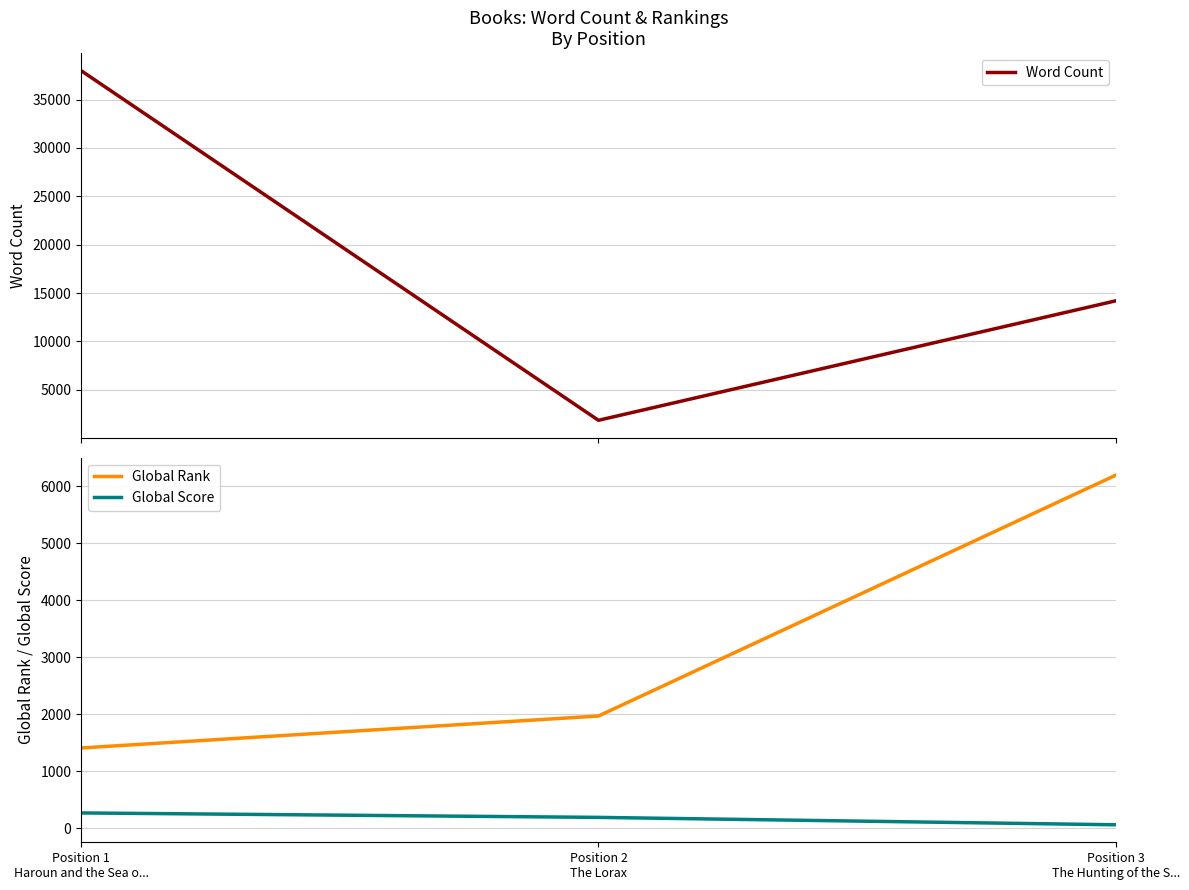

What is the value of the Global Rank point at the 1st from the left?

1410